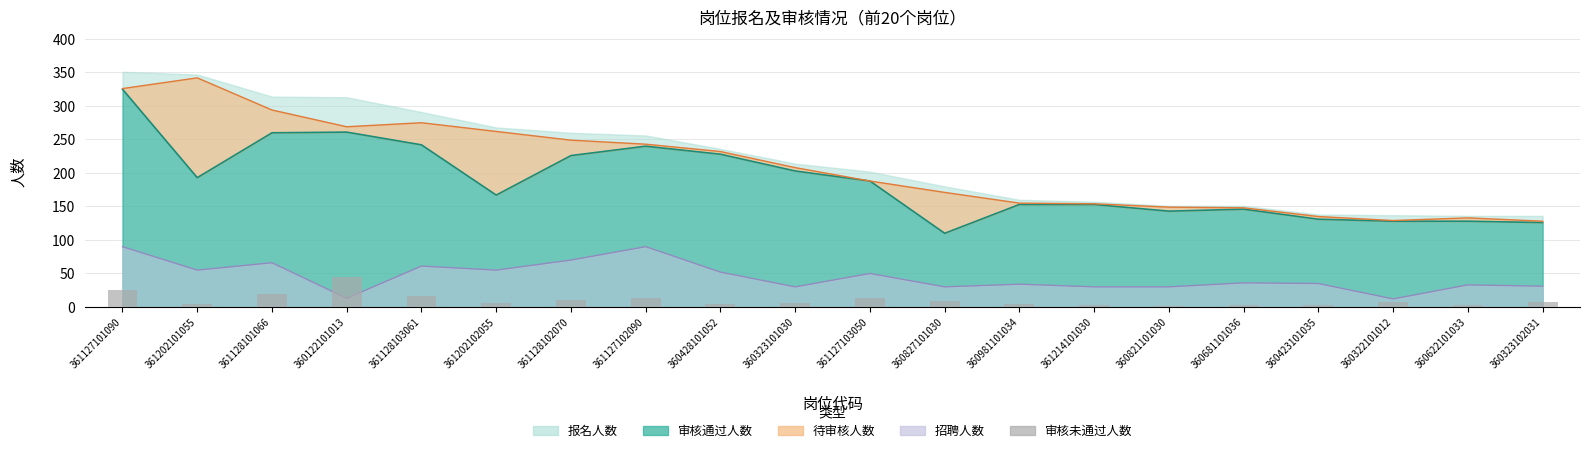

Is it true that the value at 361127103050 is 4?

False